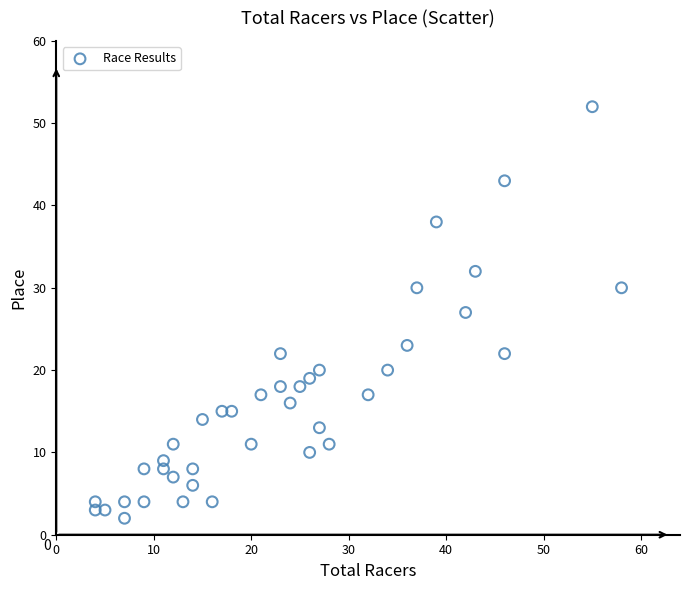

What is the range of X values (max minus min)?

54